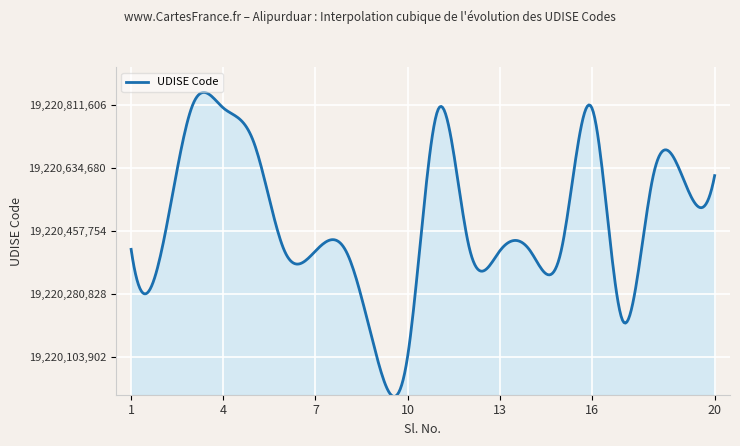

Count the number of data series in this chart.

1